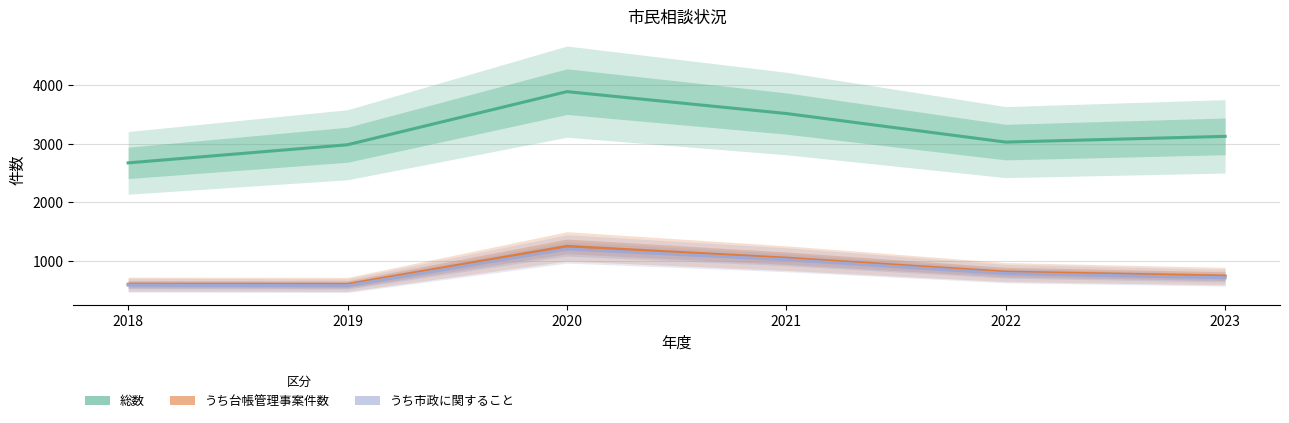

True or false: うち台帳管理事案件数 and 総数 cross at least once.

False